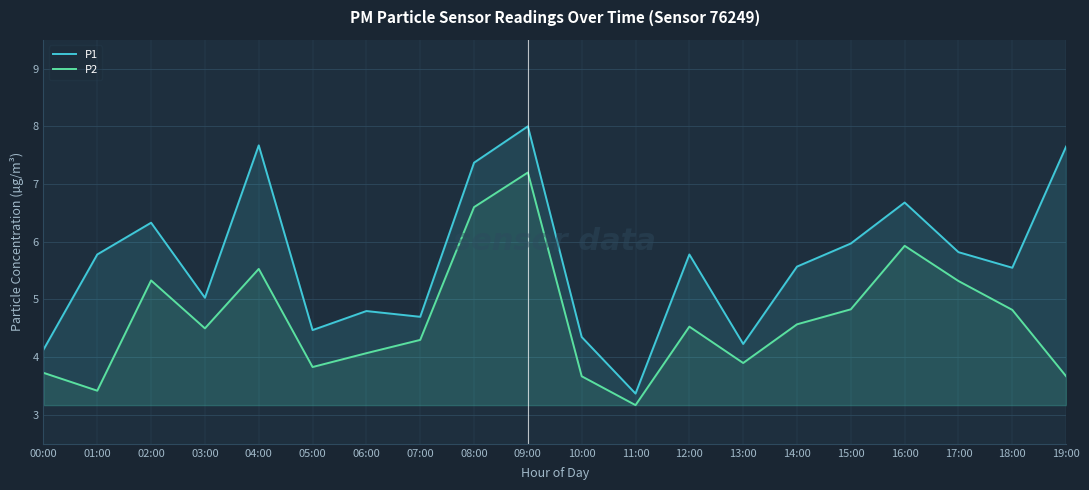

True or false: P2 and P1 intersect in this chart.

False